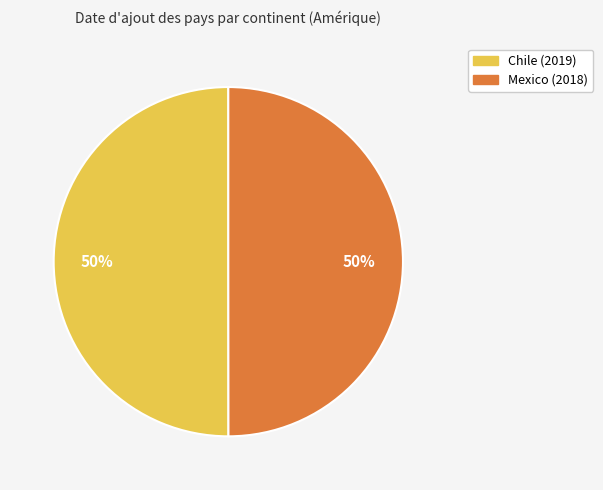

To the nearest percent, what is the average slice percentage?

50%